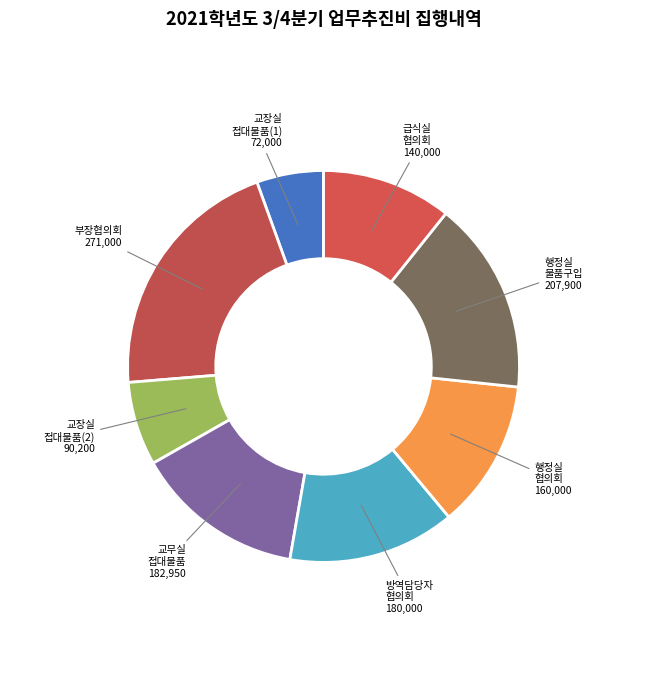

Is there any slice that represents more than half of the pie?

No